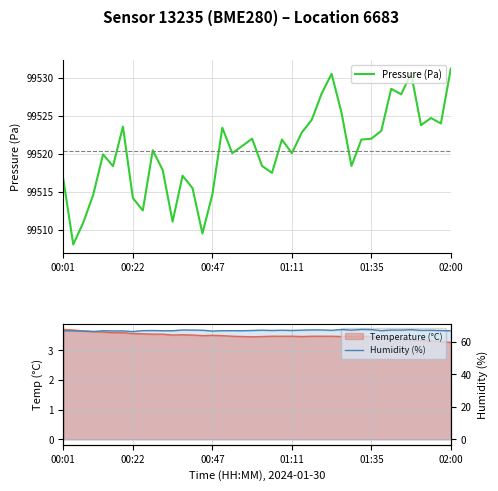

At how many categories does at least one series exceed 87179?

40